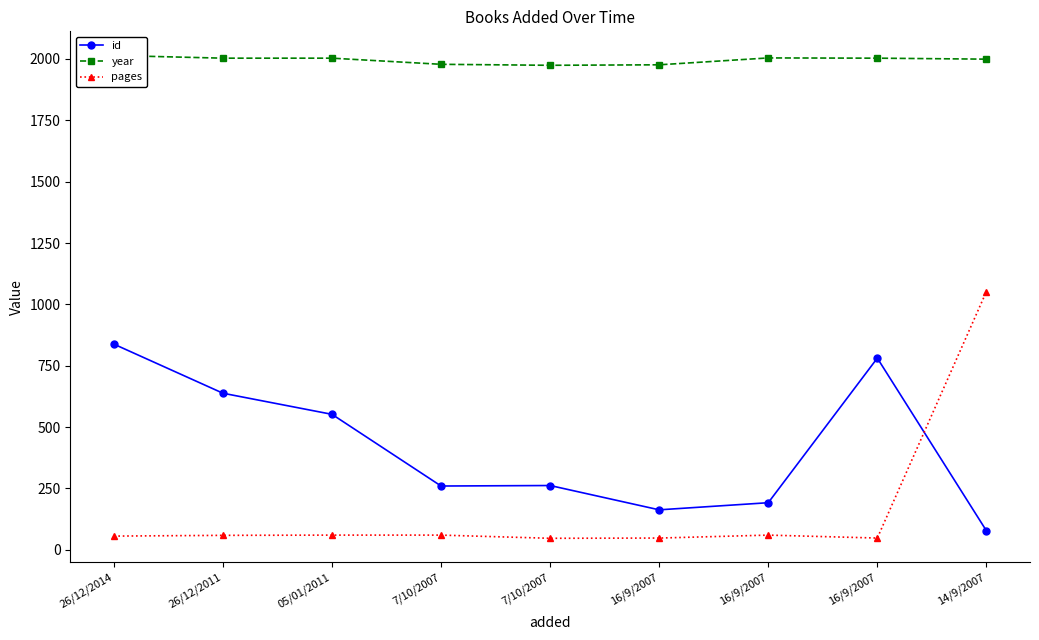

At which label is id closest to 458?

05/01/2011